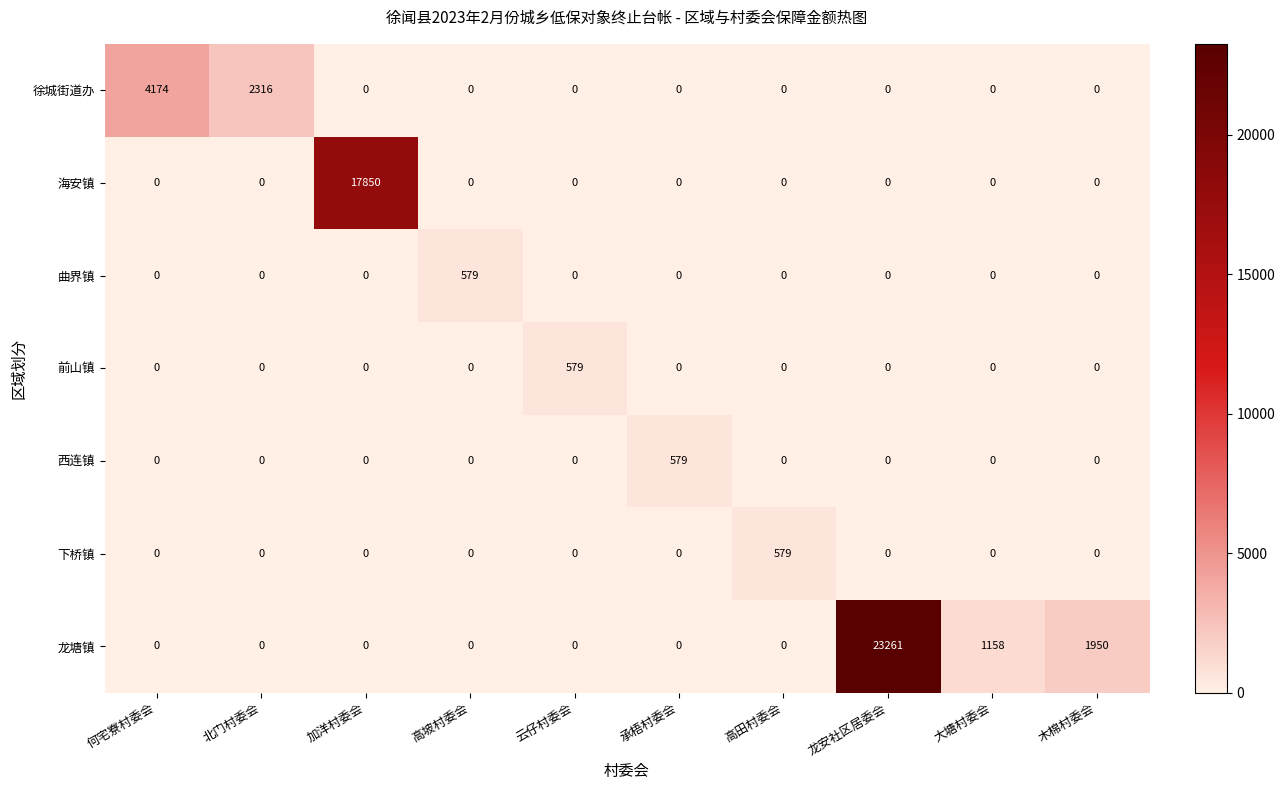

What is the difference between the highest and lowest values at 北门村委会?

2316